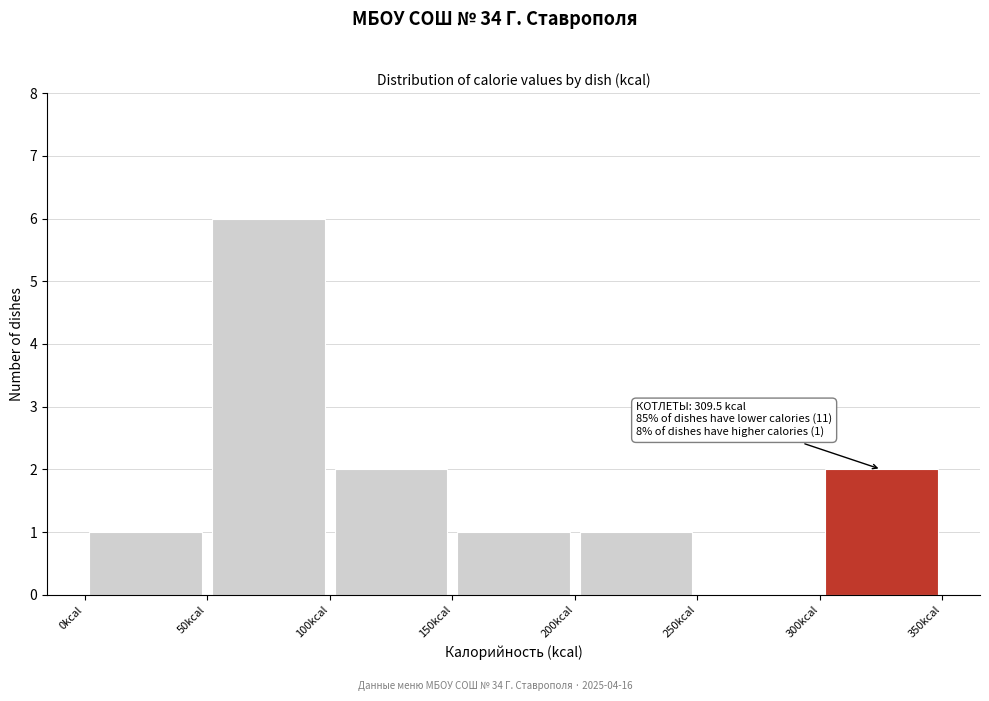

Which range on the x-axis has the tallest bar?

50 to 100